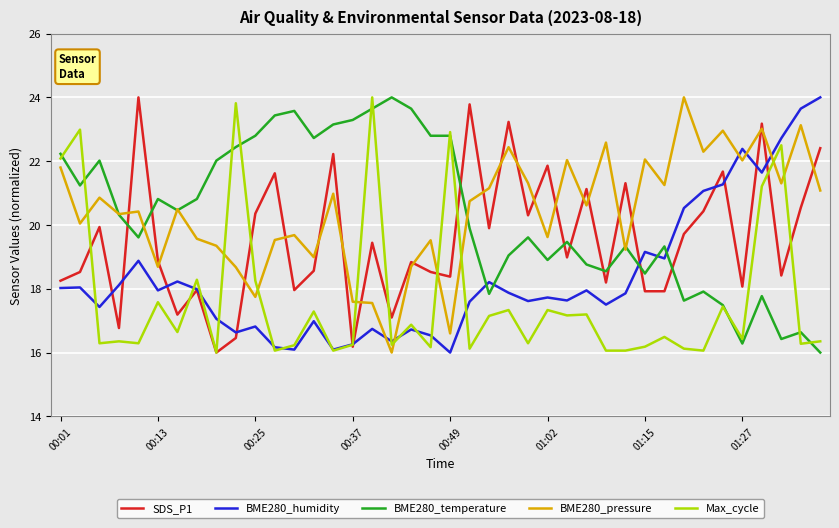

How many lines are shown in the chart?

5